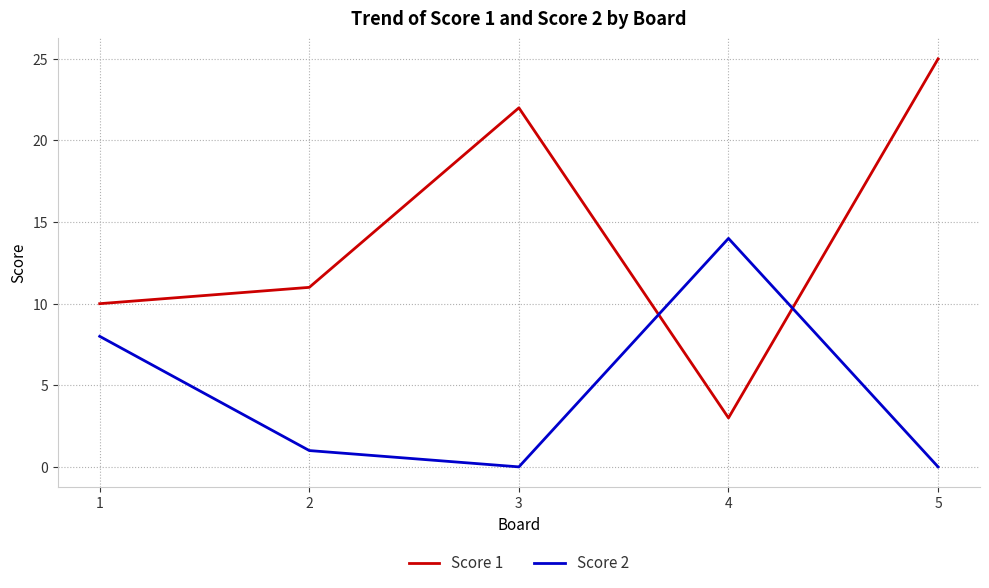

Which label corresponds to the largest value in the chart?

5